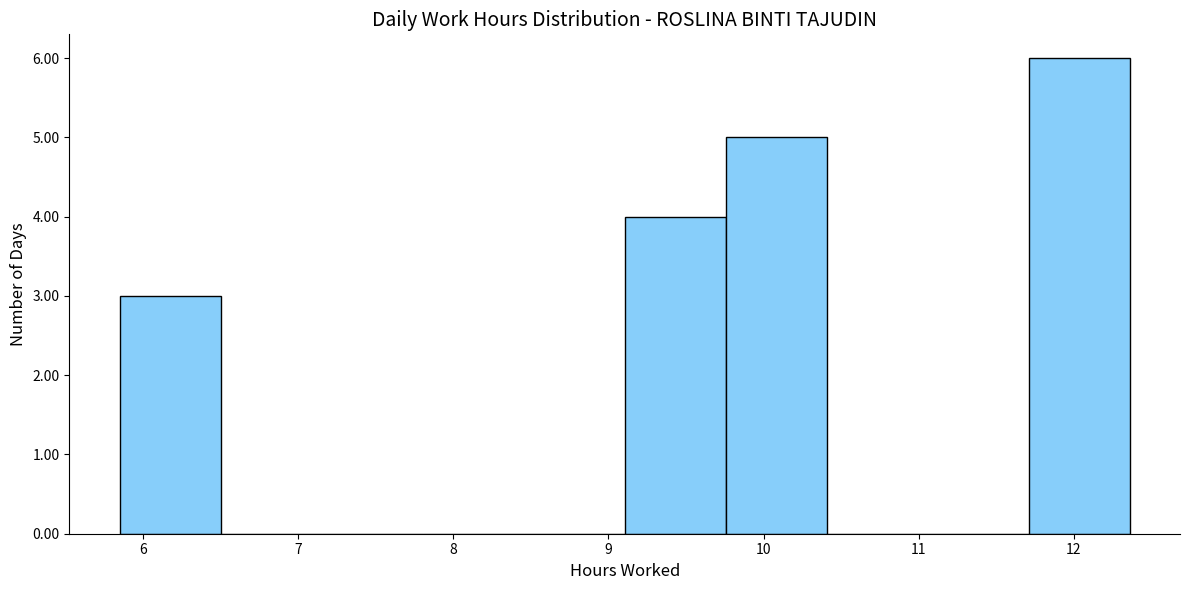

What is the height of the bar covering 9.1 to 9.8 on the x-axis? Neither the bar edges nor the heights are printed on the chart, so give them approximately, as read against the axes.

4